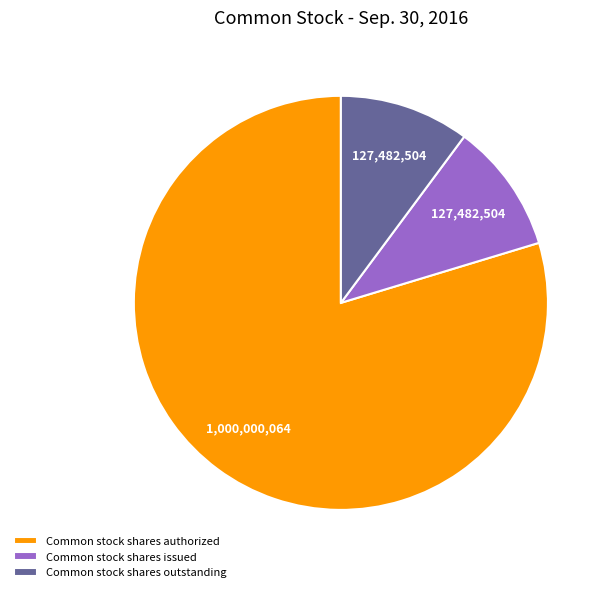

Do Common stock shares outstanding and Common stock shares issued together represent more than half of the pie?

No